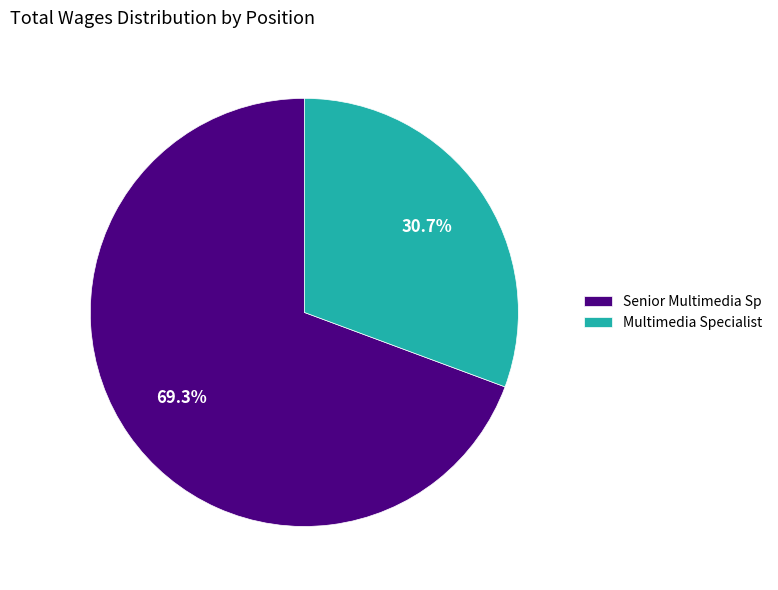

Rank the categories by value from highest to lowest.

Senior Multimedia Sp, Multimedia Specialist